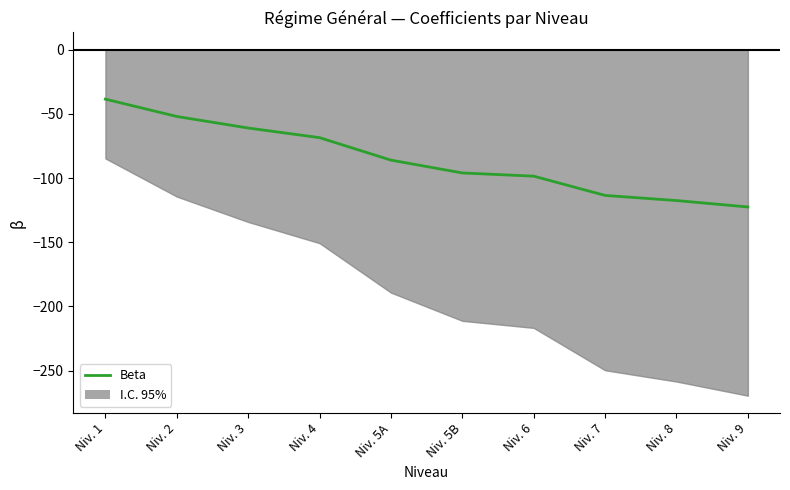

Is this an area chart (filled region under the line)?

No